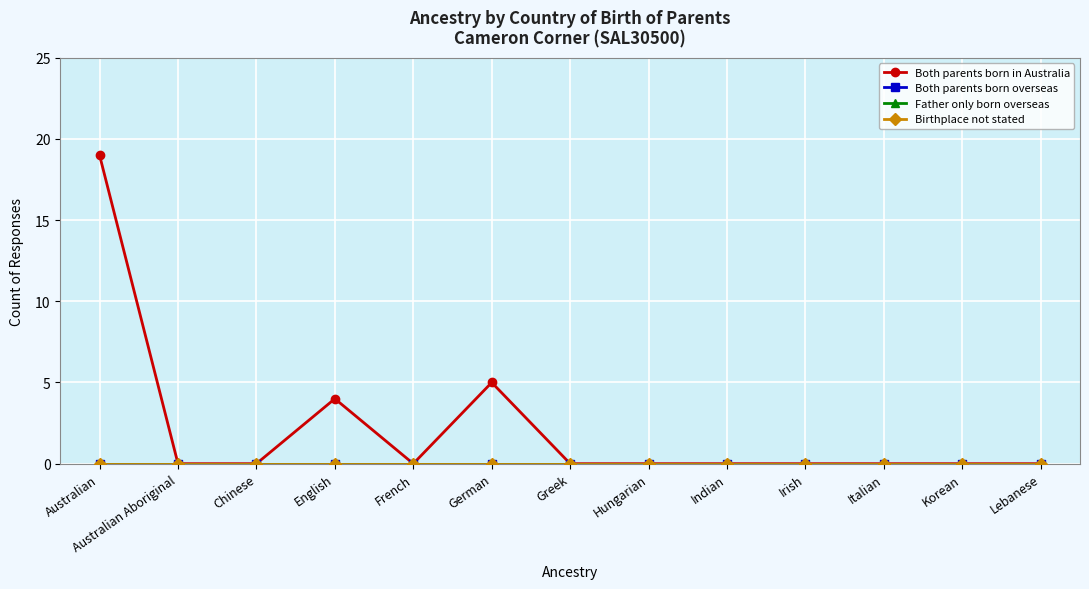

Which series has the largest total across all categories?

Both parents born in Australia